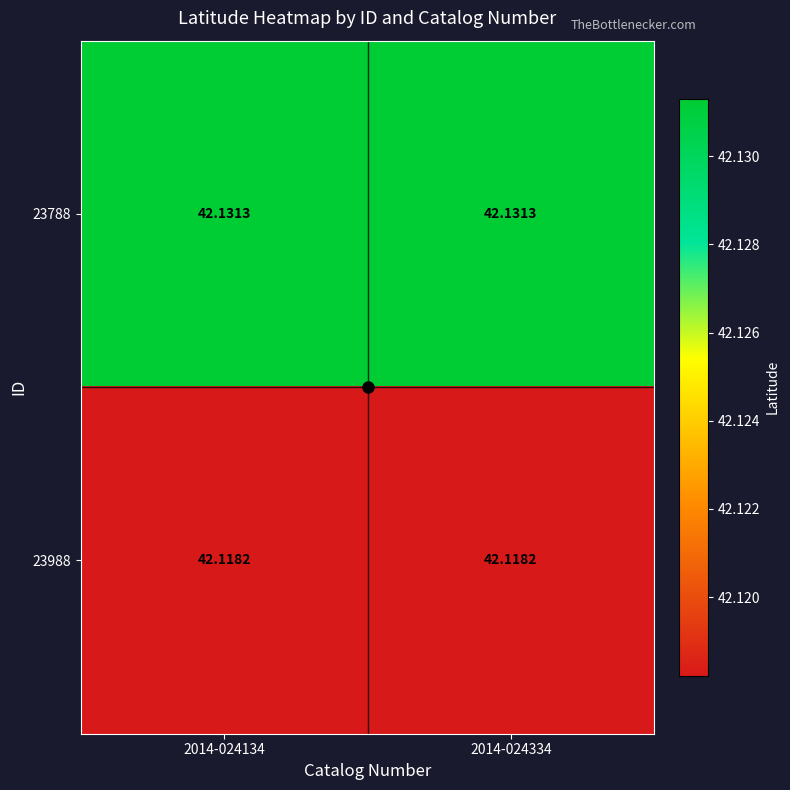

Is the value of 23788 at 2014-024334 greater than the value of 23988 at 2014-024334?

Yes